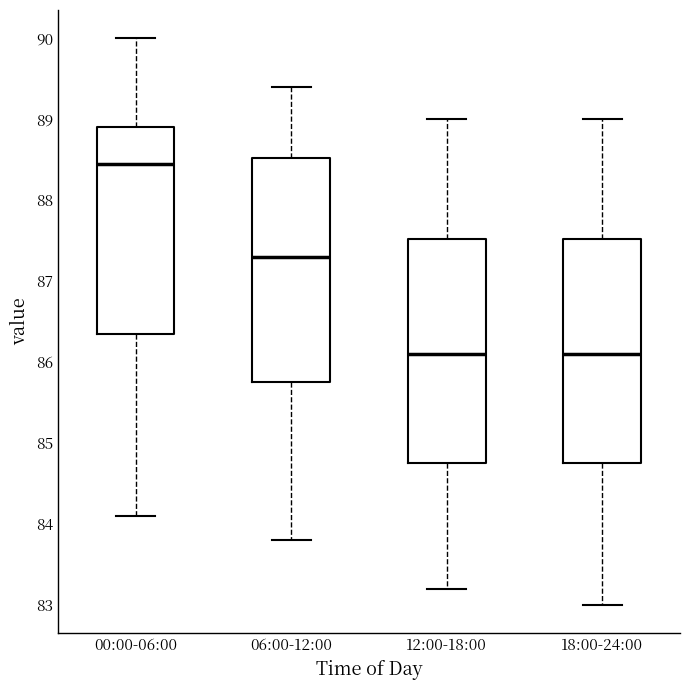

Reading left to right, transcribe this box plot: for each box, give where its median line is, the range the box spans, and where its two whiskers end, as read against the y-axis. The values are not printed on the chart, so give them approximately, as read against the axis.

00:00-06:00: median 88.5, box 86.4 to 88.9, whiskers 84.1 to 90.0
06:00-12:00: median 87.3, box 85.8 to 88.5, whiskers 83.8 to 89.4
12:00-18:00: median 86.1, box 84.8 to 87.5, whiskers 83.2 to 89.0
18:00-24:00: median 86.1, box 84.8 to 87.5, whiskers 83.0 to 89.0